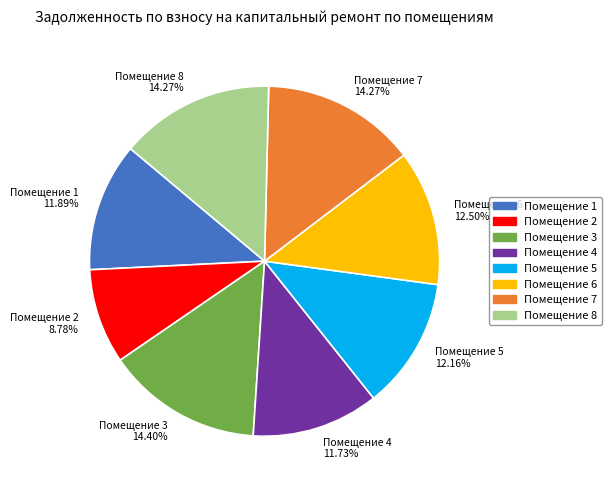

How many segments does this pie chart have?

8